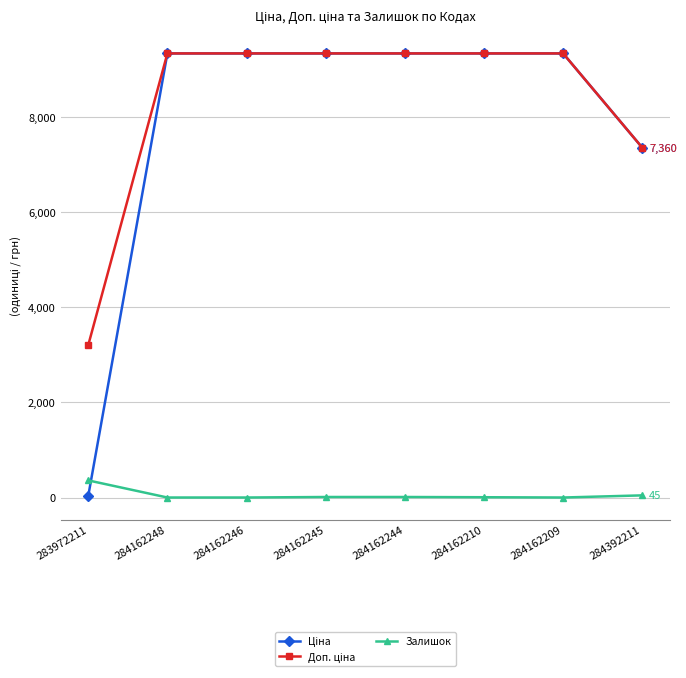

The Залишок series shows 11.0 at 284162245. True or false?

True